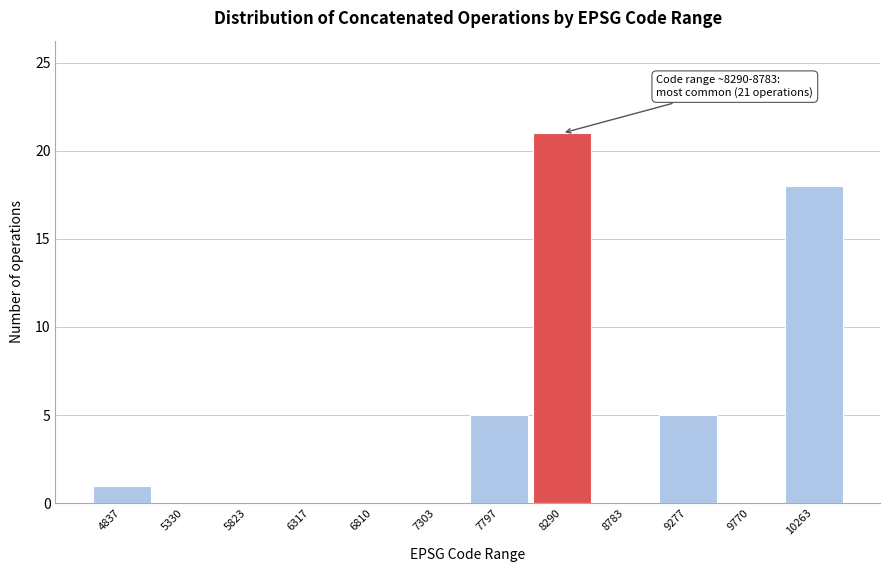

What is the maximum value shown in the chart?

21